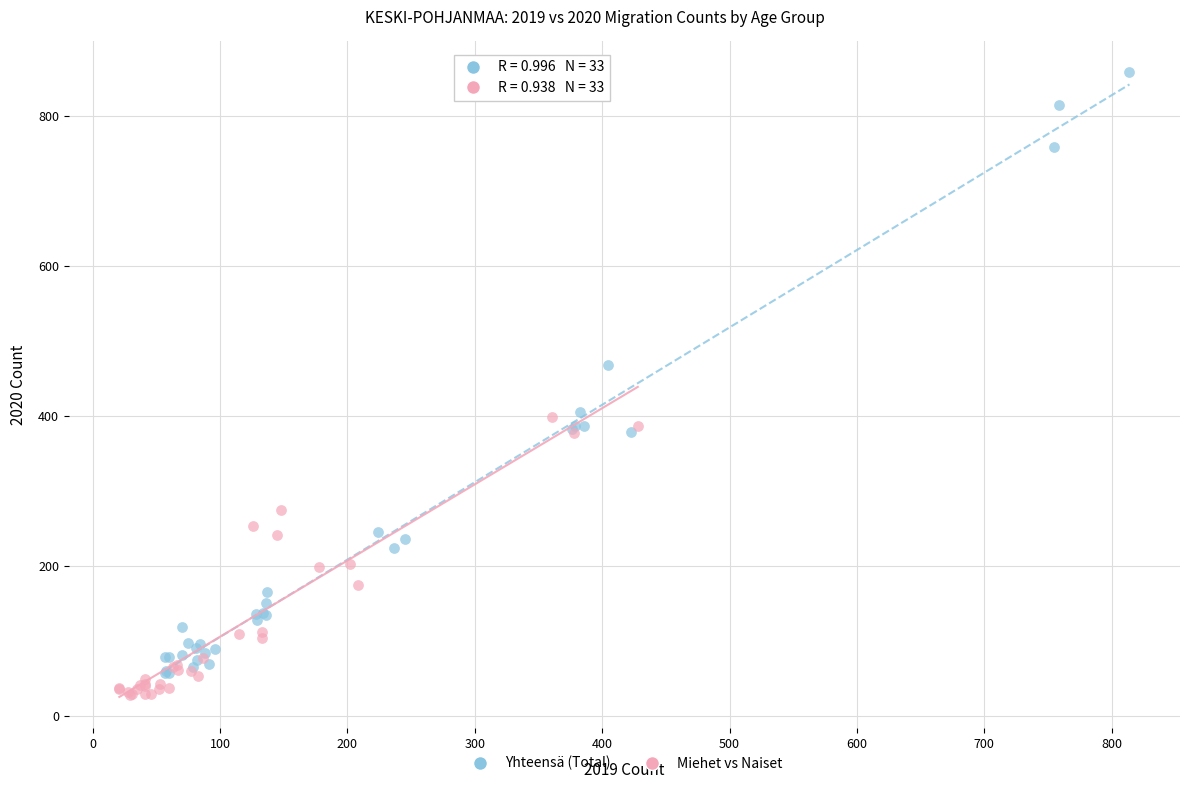

Which series reaches the maximum Y coordinate?

Yhteensä (Total)